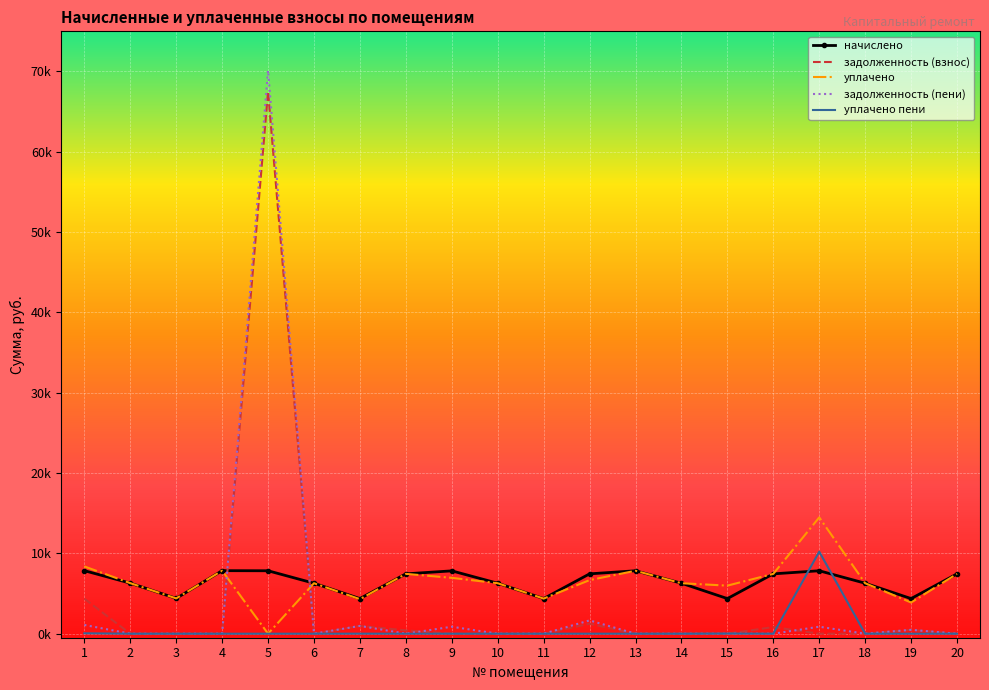

What are all the series names shown in the legend?

начислено, задолженность (взнос), уплачено, задолженность (пени), уплачено пени